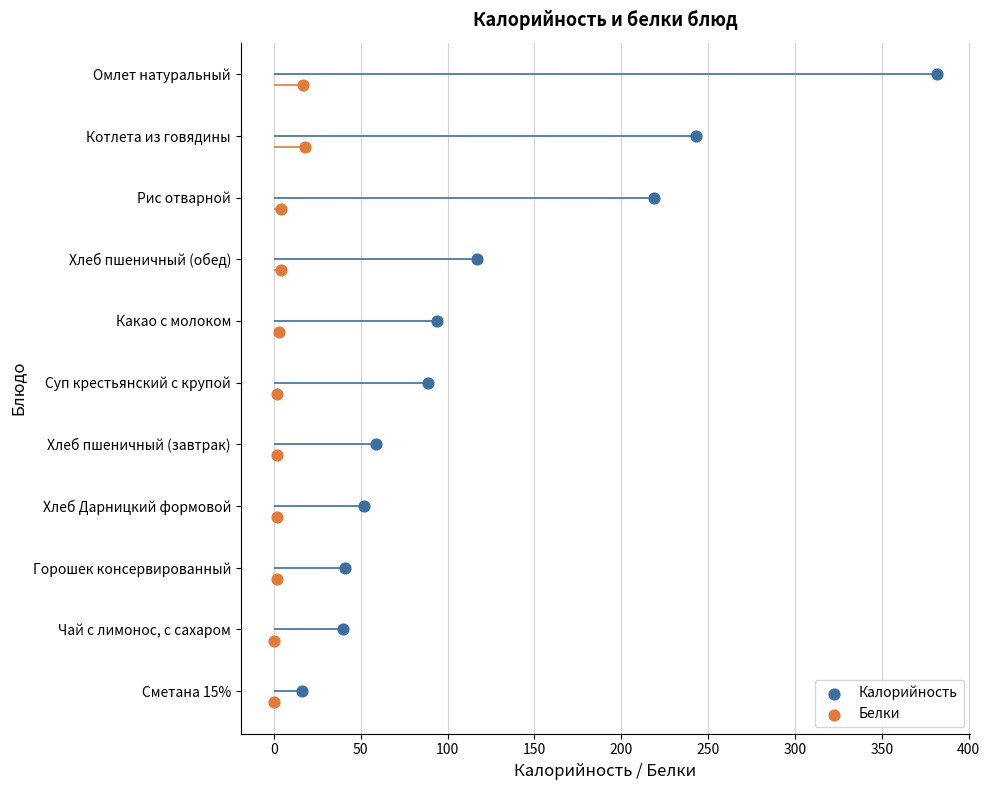

Is the value of Калорийность at 250 greater than the value of Белки at 300?

No